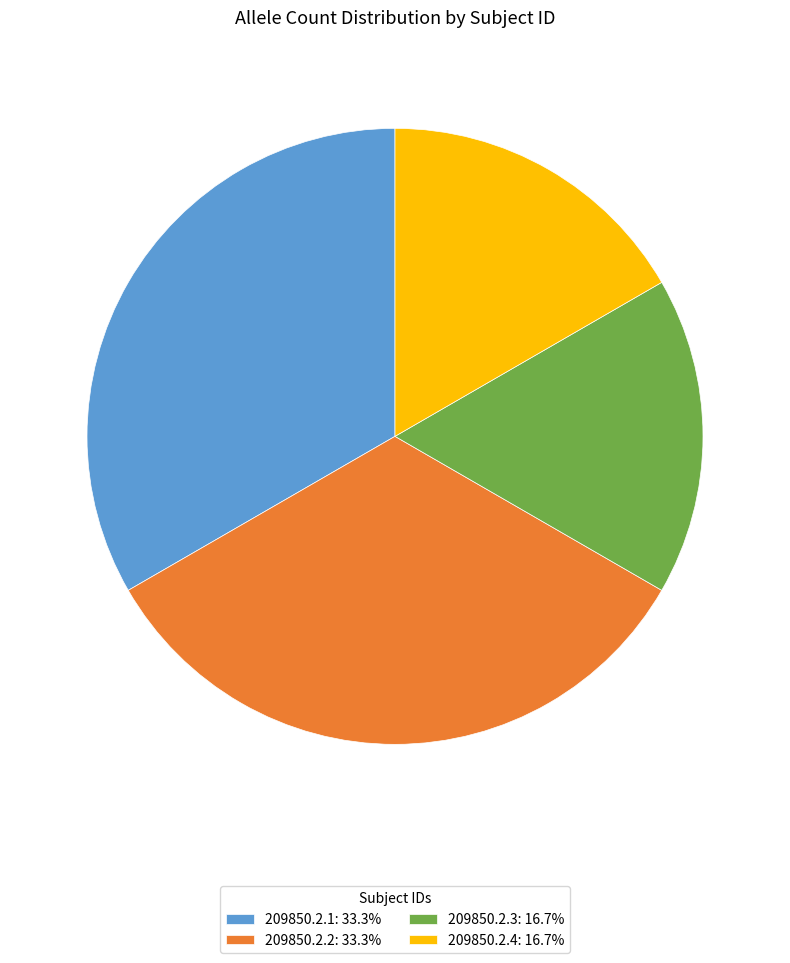

How many slices are in this pie chart?

4